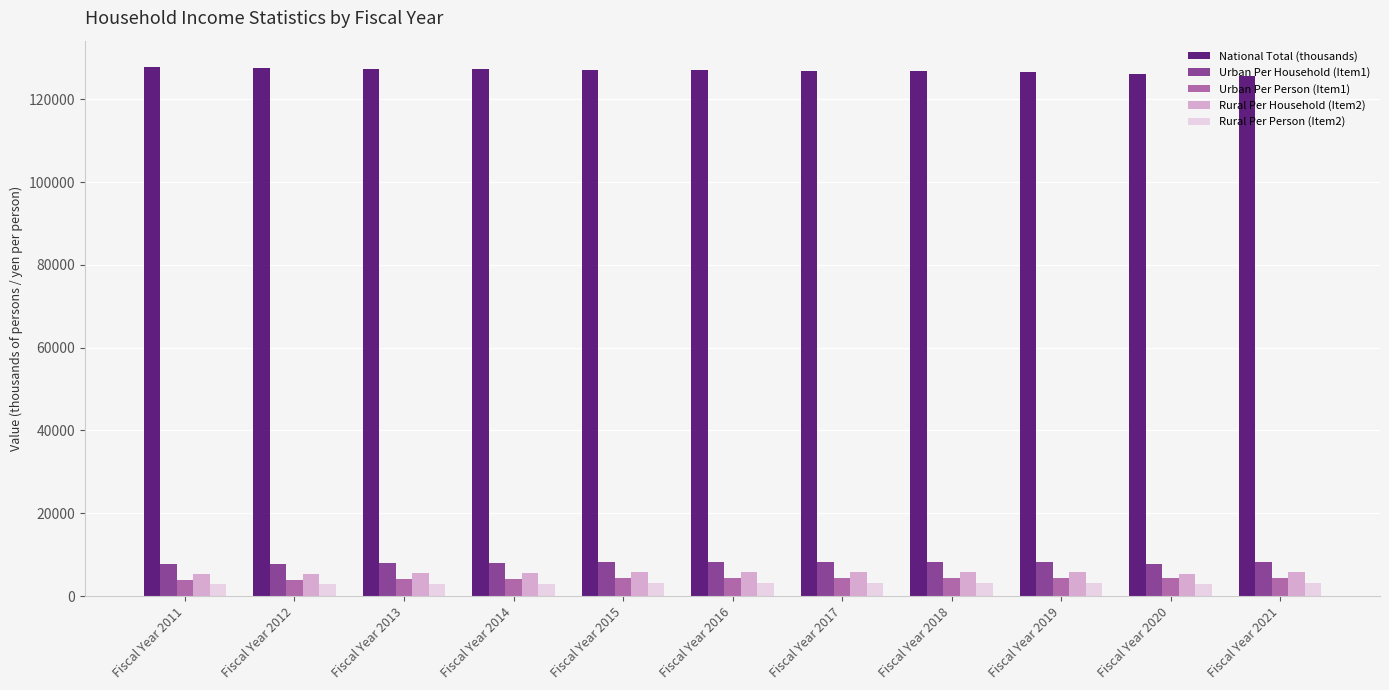

What is the average value of the Urban Per Household (Item1) series?

8032